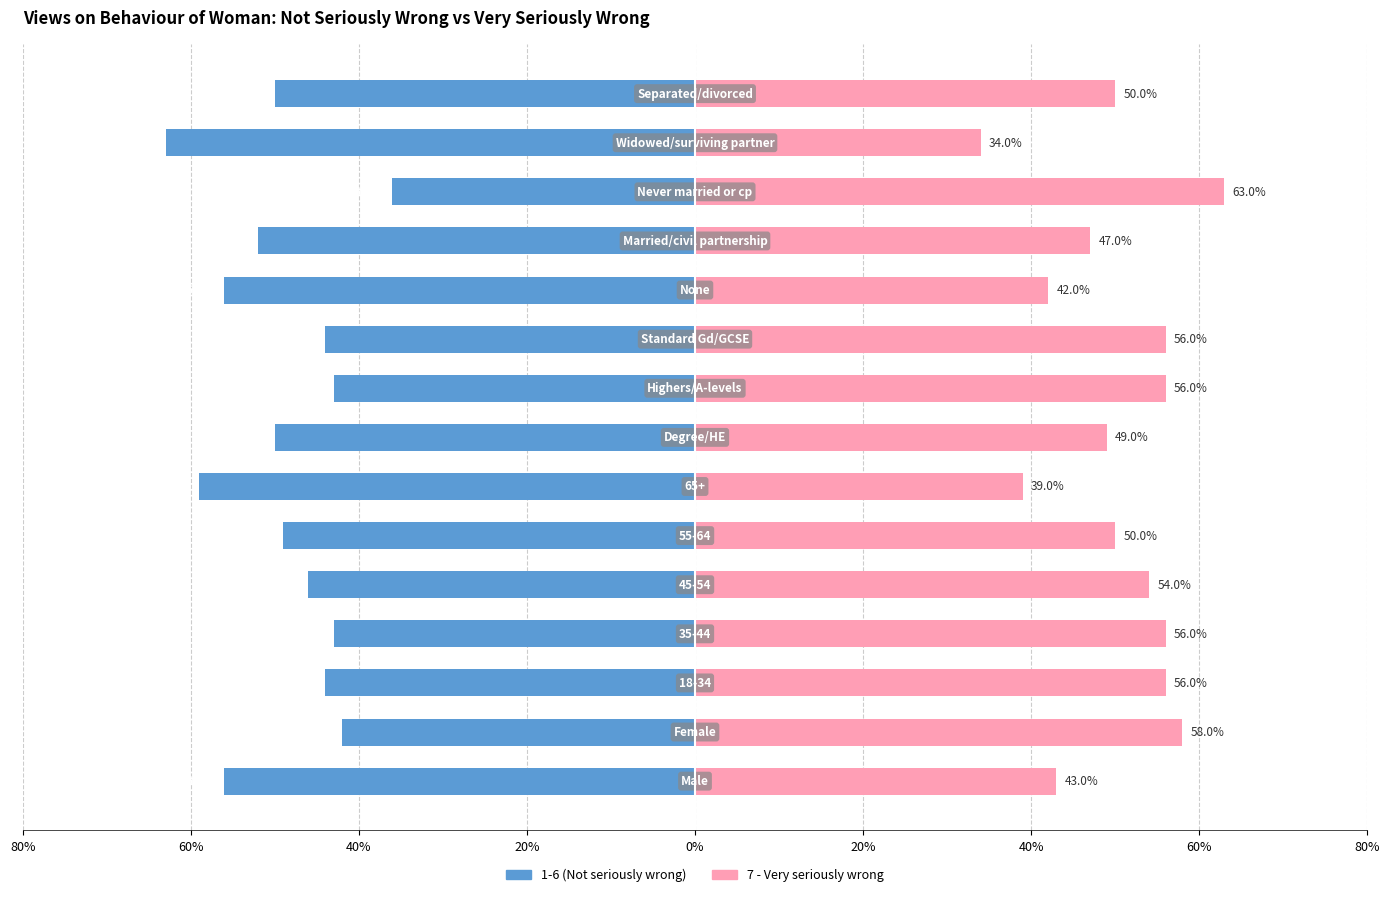

Are the bars horizontal?

Yes